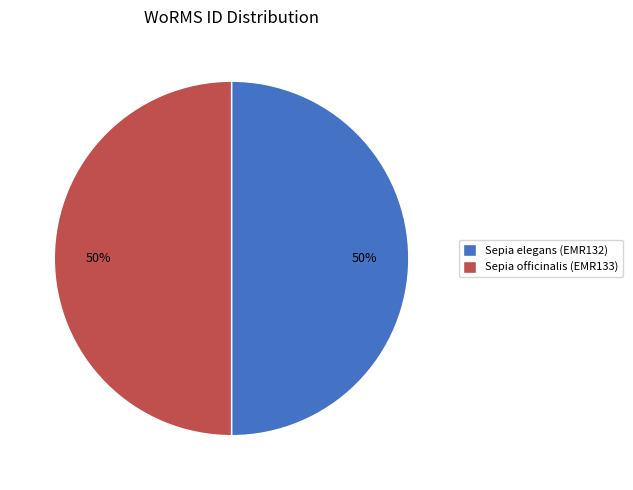

Approximately how many times larger is the value at Sepia elegans (EMR132) compared to Sepia officinalis (EMR133)?

1.0